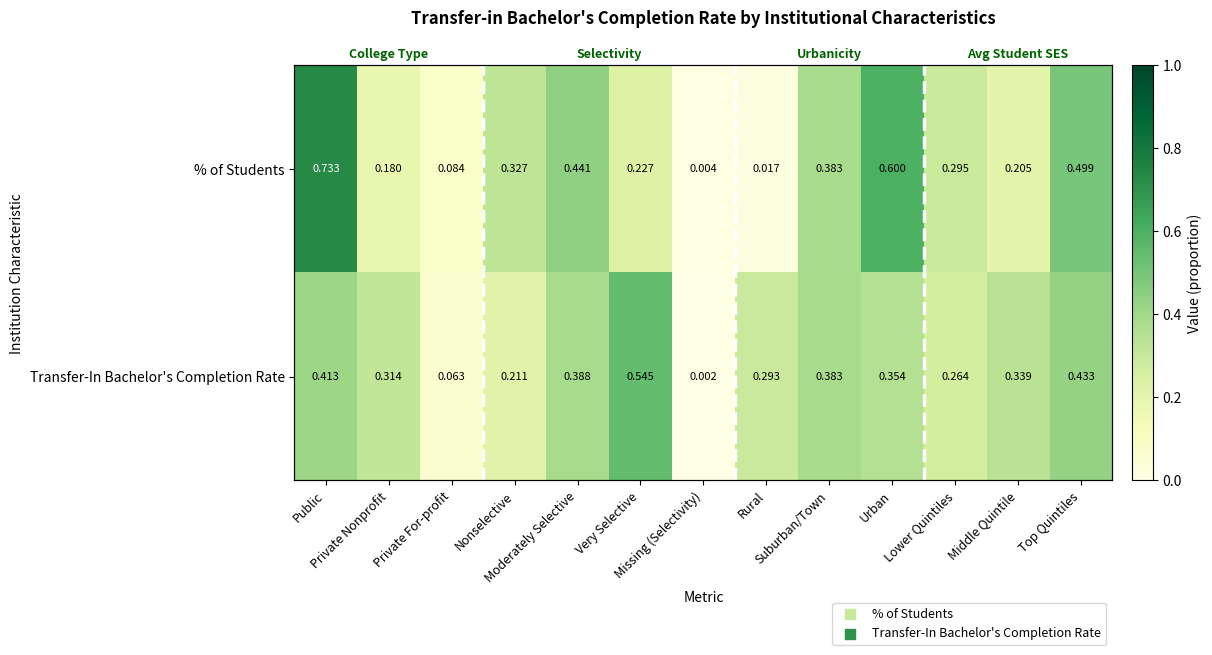

Which has a higher value, Nonselective or Moderately Selective?

Moderately Selective